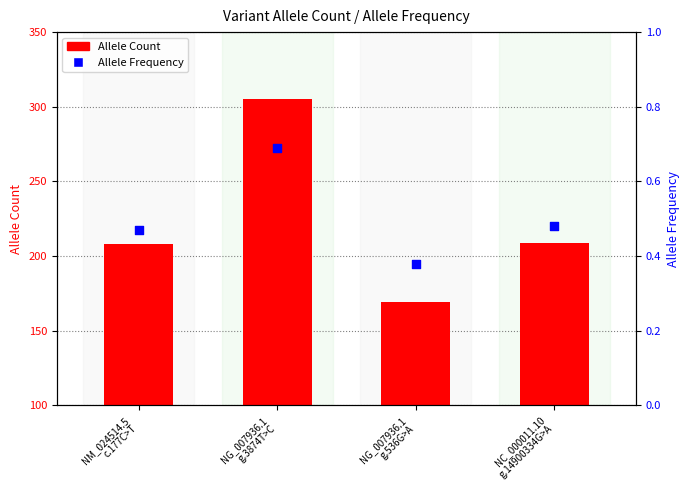

Which series has the largest total across all categories?

Allele Count